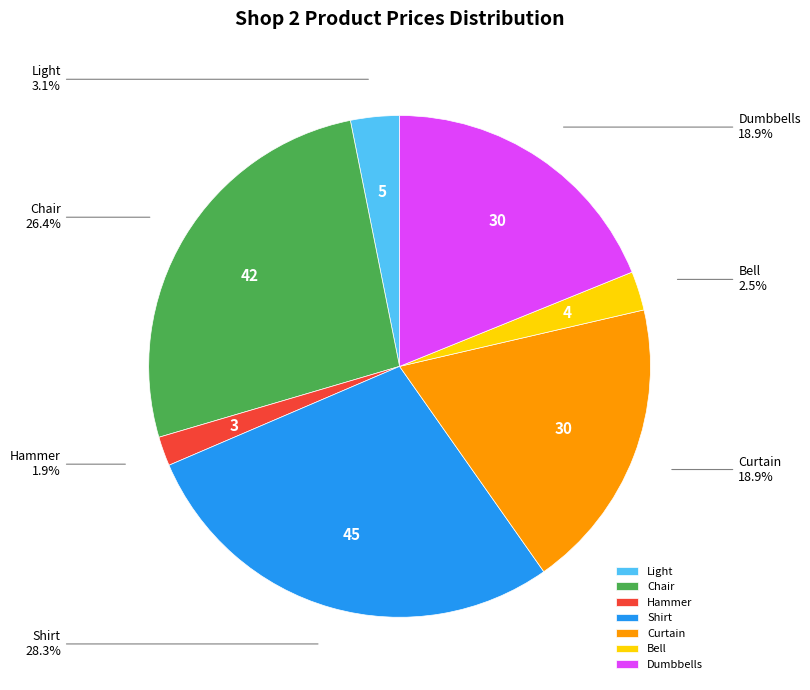

Which has a higher value, Chair or Hammer?

Chair